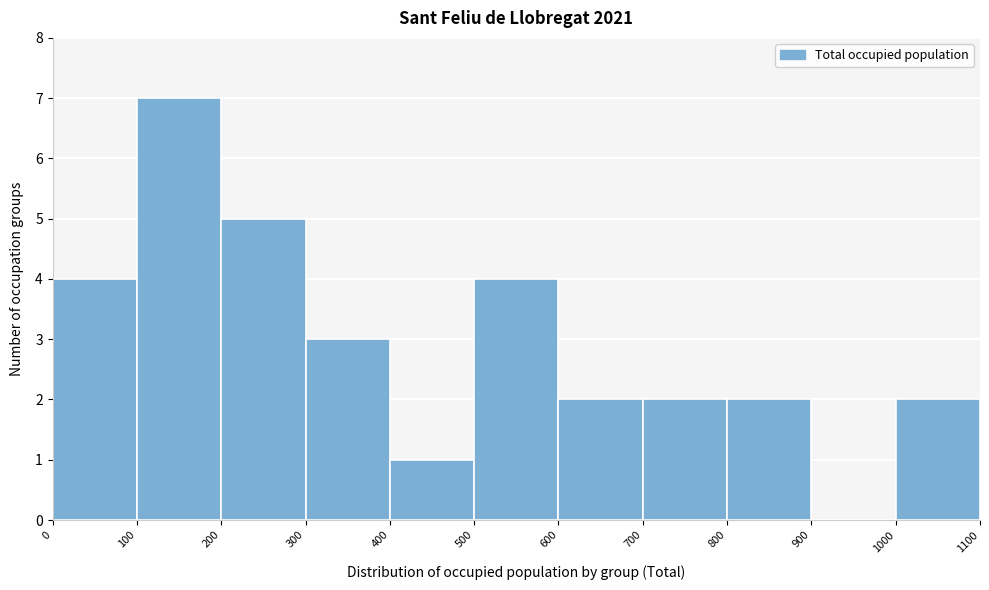

Which range on the x-axis has the tallest bar?

100 to 200